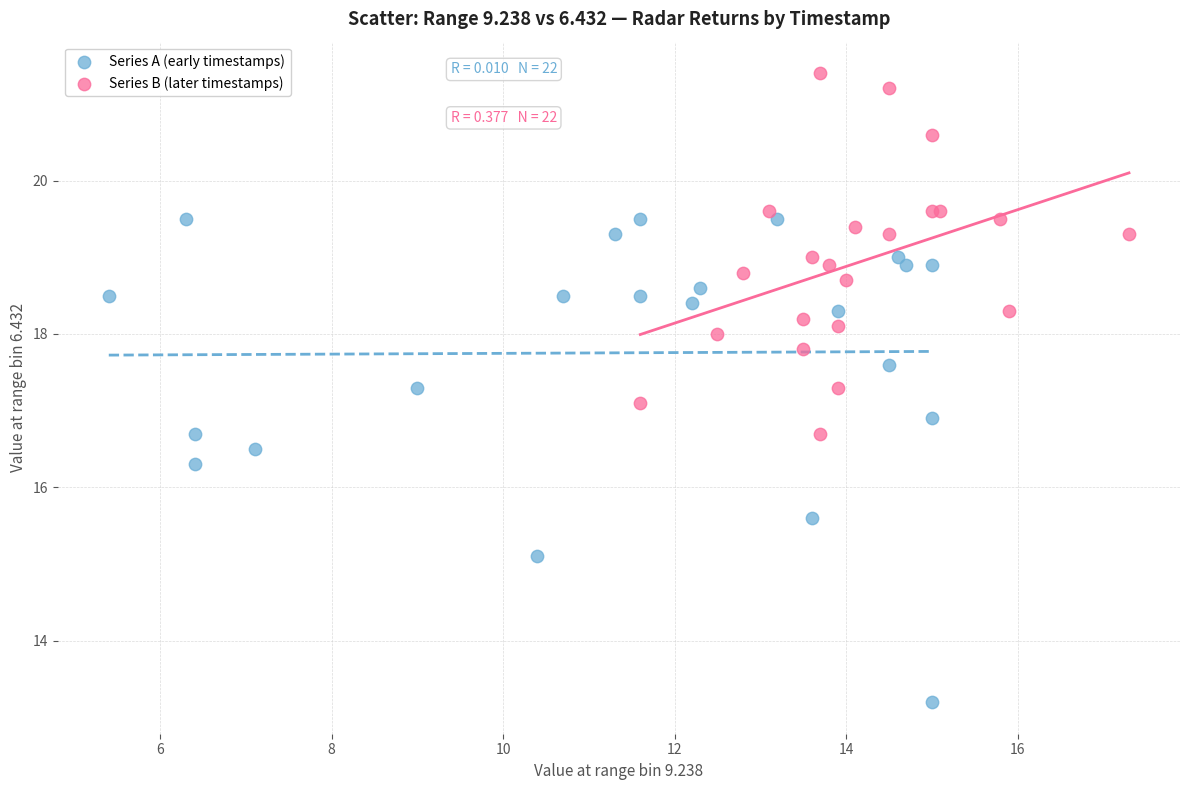

Which series has the widest spread of Y values?

Series A (early timestamps)